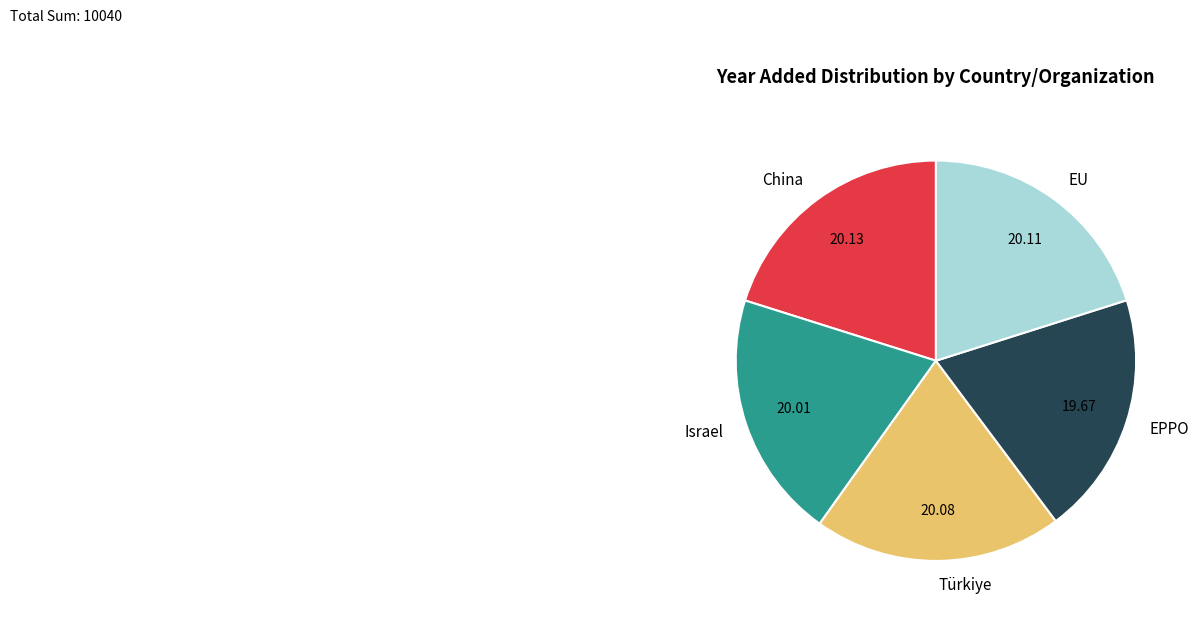

Is it true that Türkiye is 20% of the pie?

True